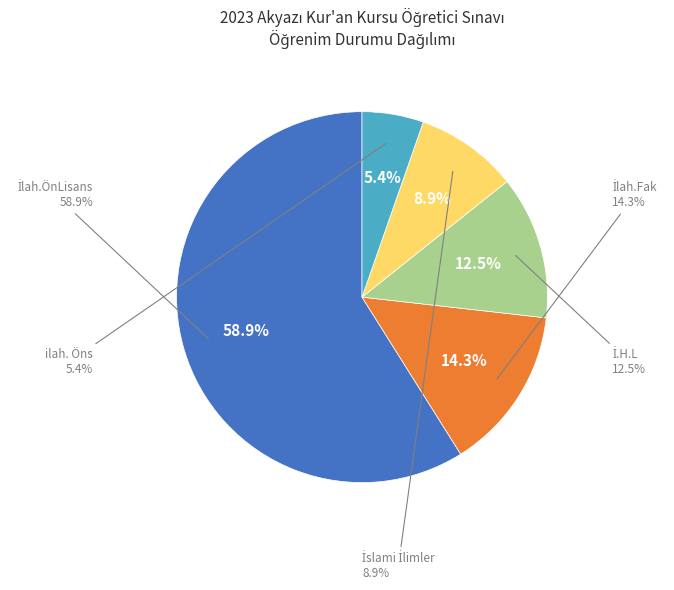

Which category has the biggest portion of the pie?

İlah.ÖnLisans